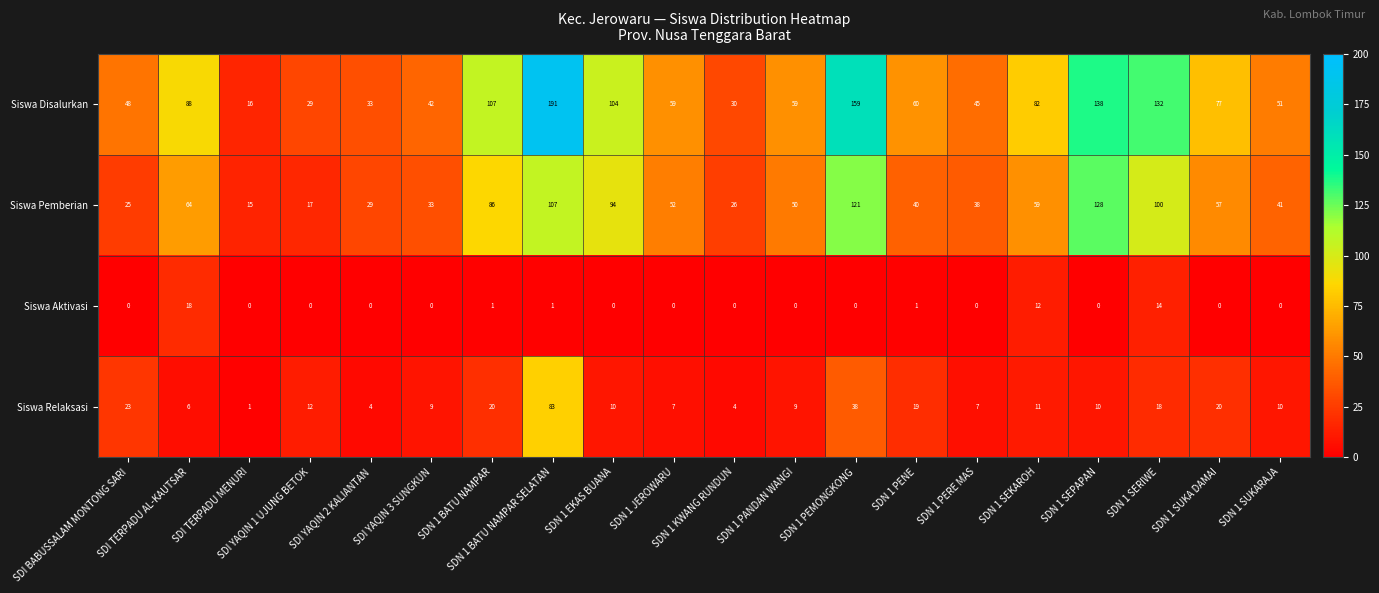

At how many categories does at least one series exceed 164?

1